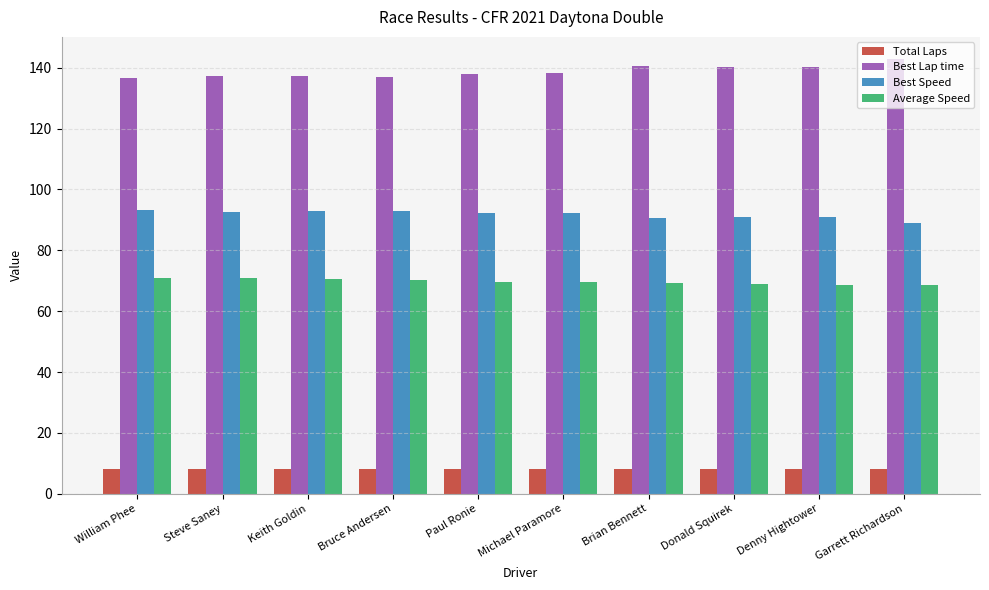

What is the sum of all Best Speed values?

918.0